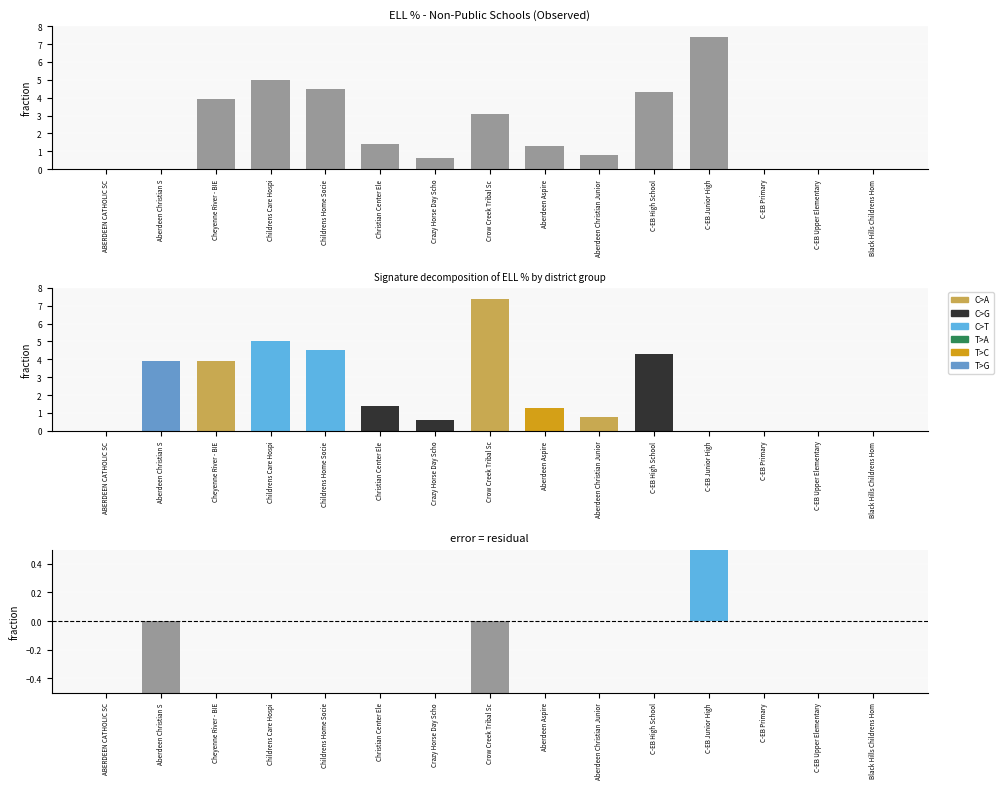

How many distinct data groups are displayed?

5